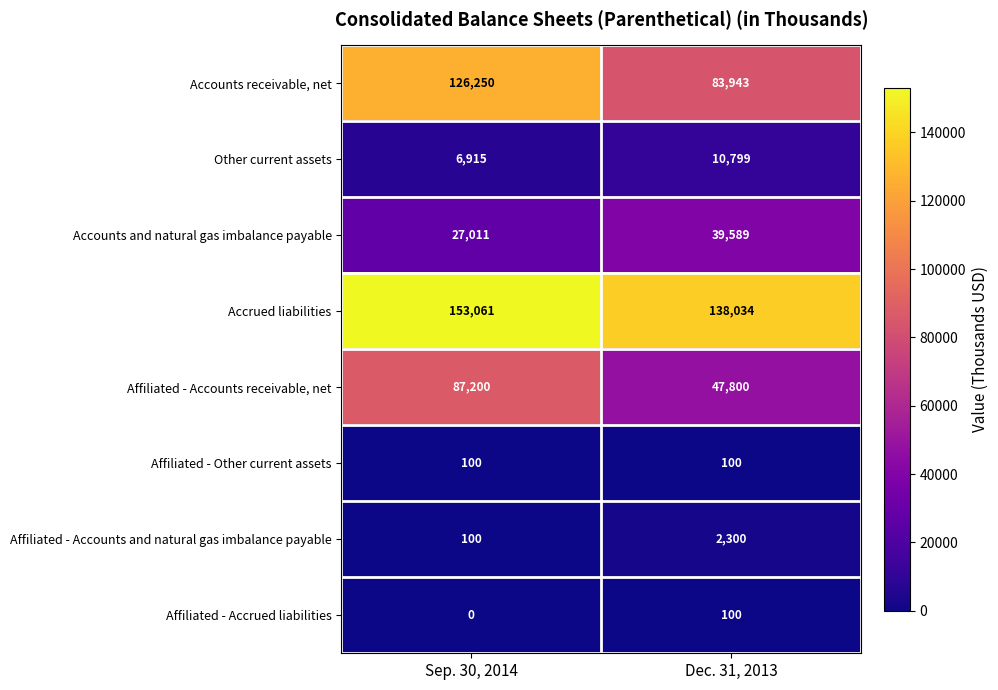

Which series has the widest spread of values?

Accounts receivable, net